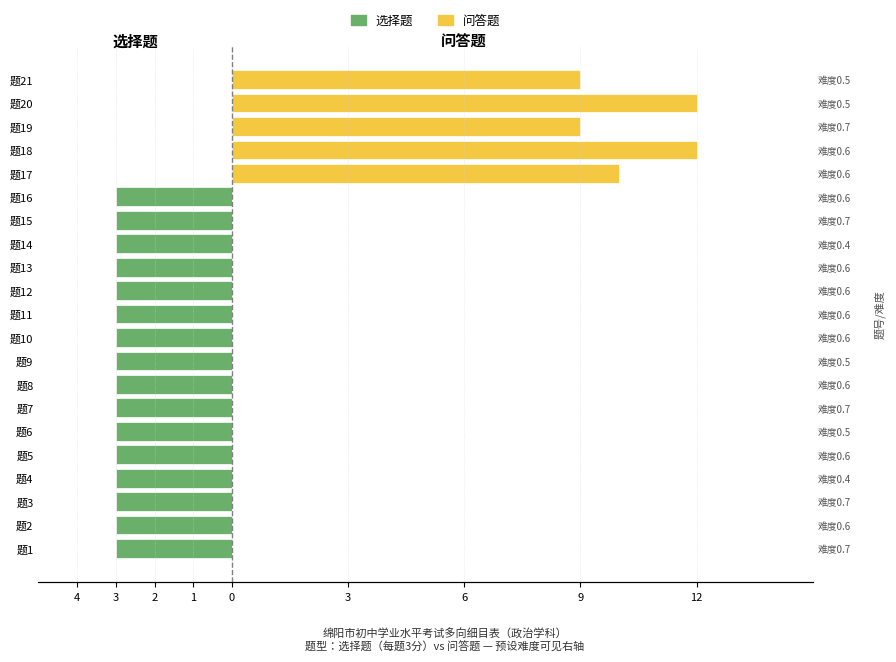

How many data points in 问答题 are above 0?

5